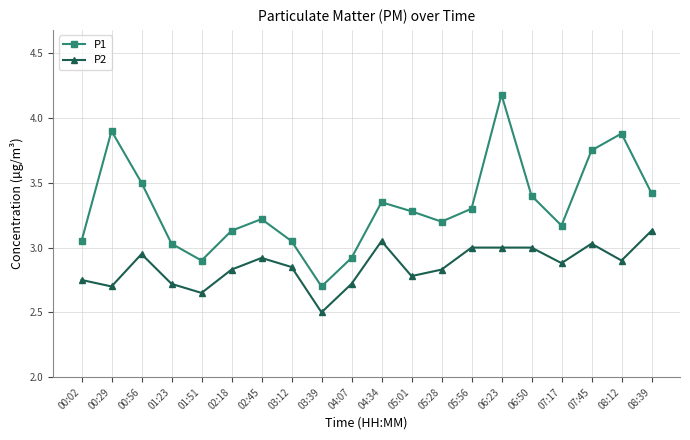

True or false: P1 has a value of 5.5 at 06:23.

False